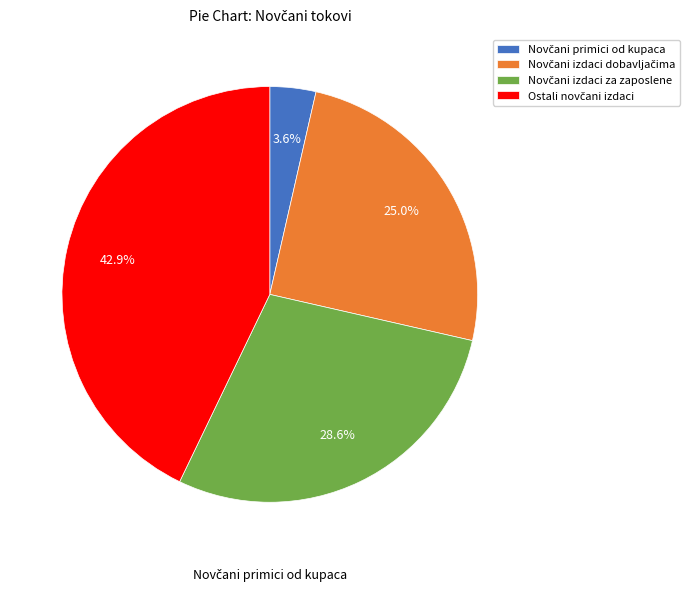

To the nearest percent, what portion does Ostali novčani izdaci represent?

43%